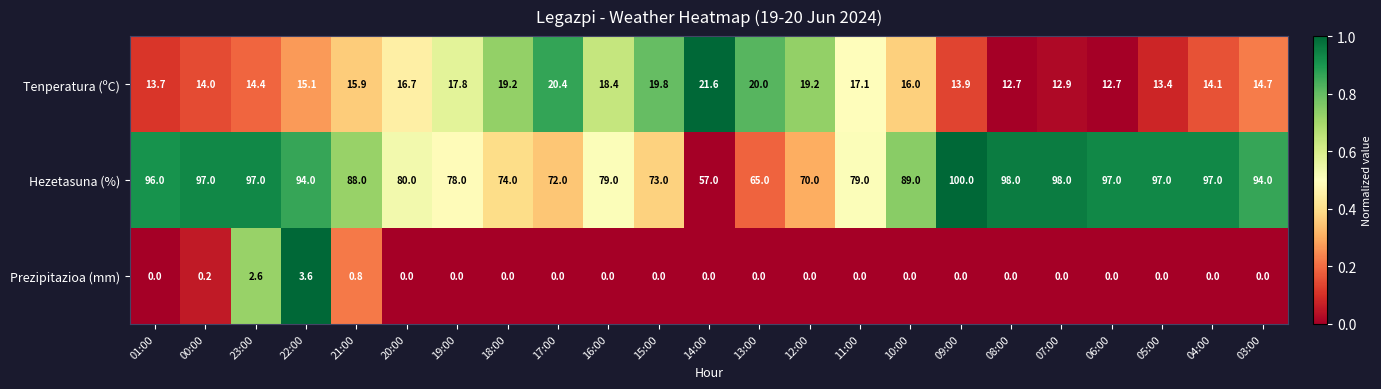

The value of Hezetasuna (%) at 08:00 is 46.5. True or false?

False